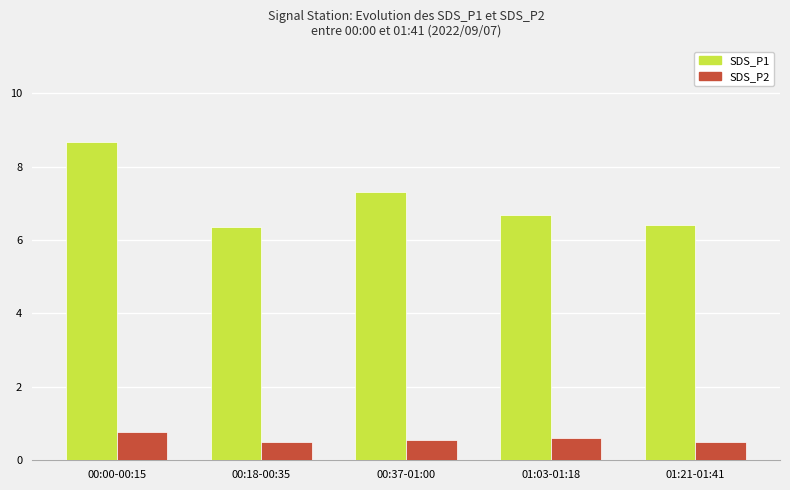

Which category has the highest value across all series?

00:00-00:15